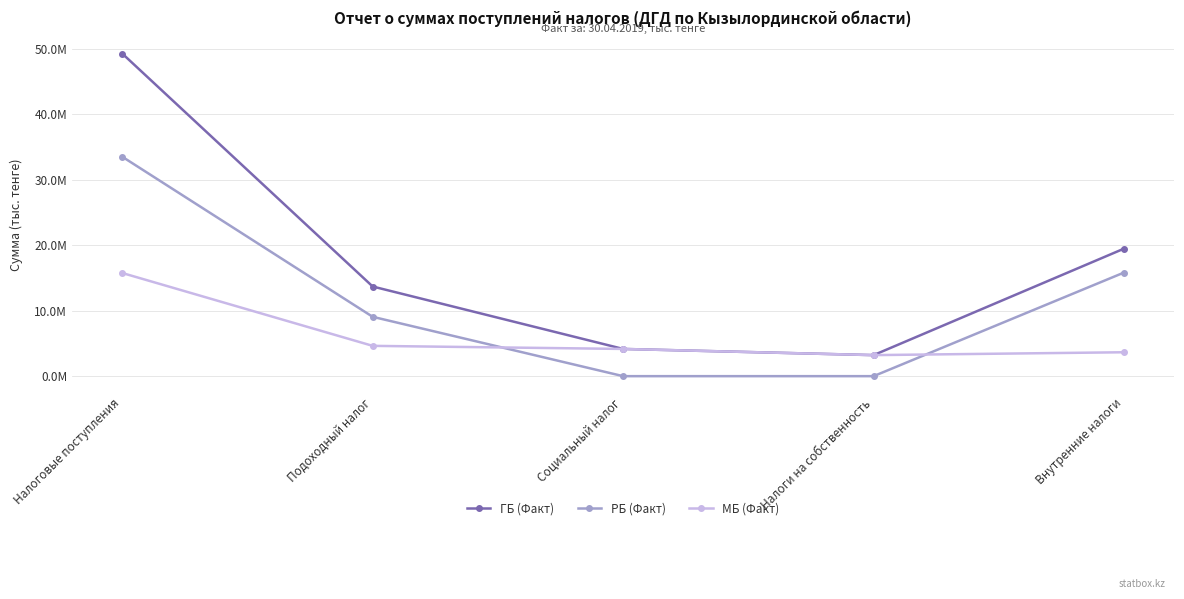

True or false: РБ (Факт) has more than 2 points higher than both neighbors.

False